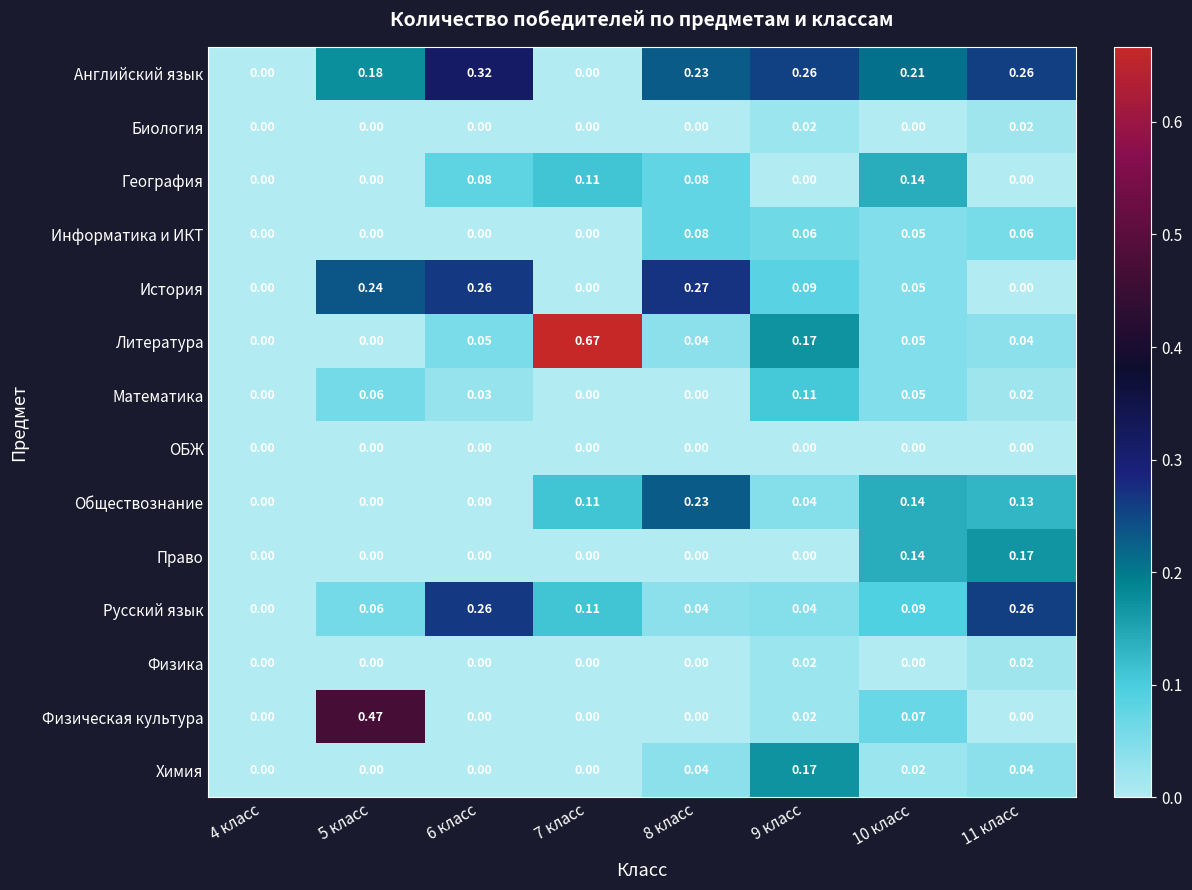

Which series has the largest total across all categories?

Английский язык